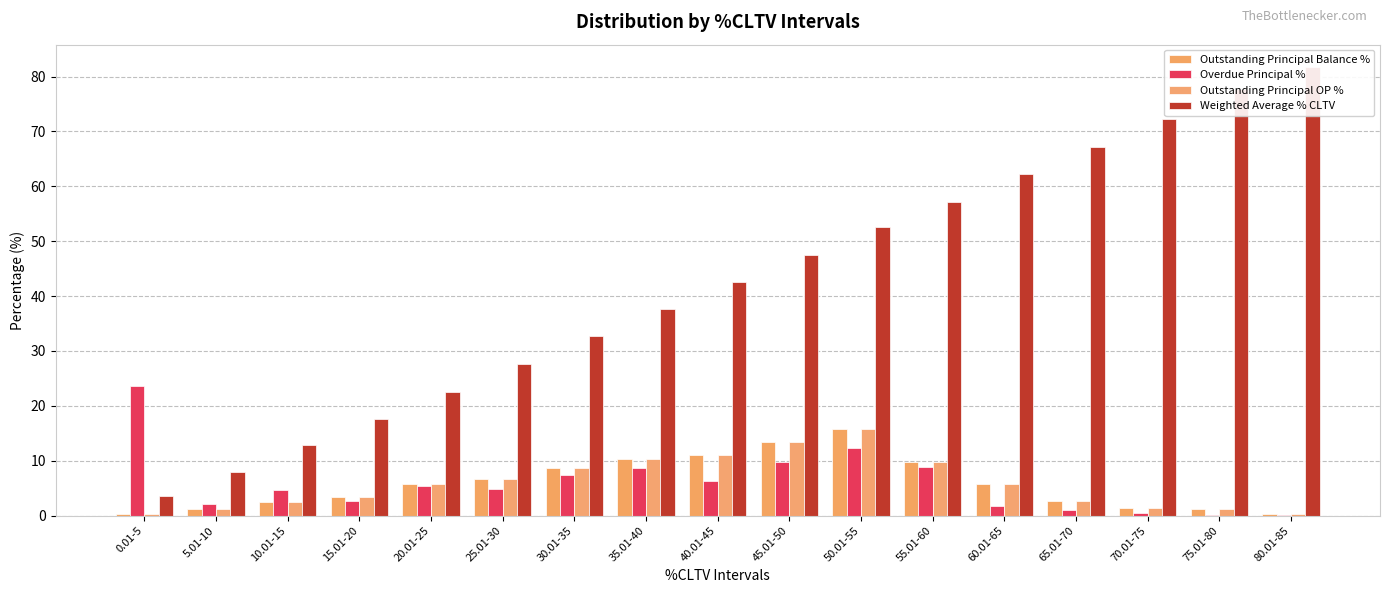

What is the value of the Weighted Average % CLTV bar at the 3rd from the left?

12.8